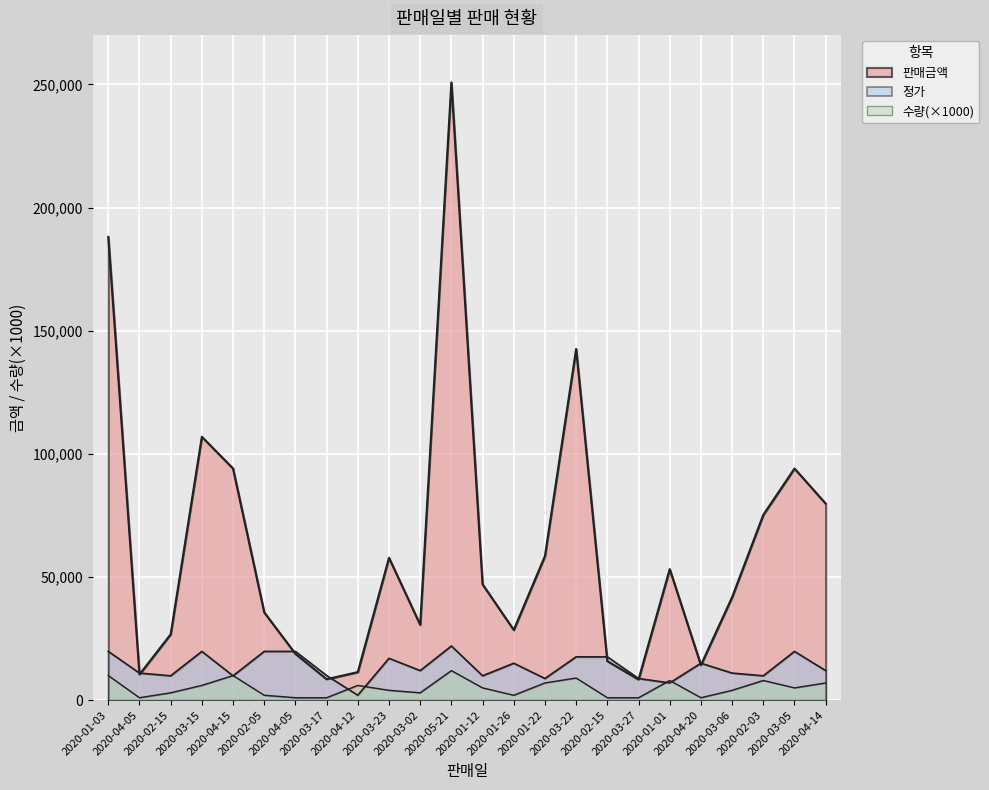

Is the value of 수량 at 2020-04-05 greater than the value of 정가 at 2020-02-03?

No